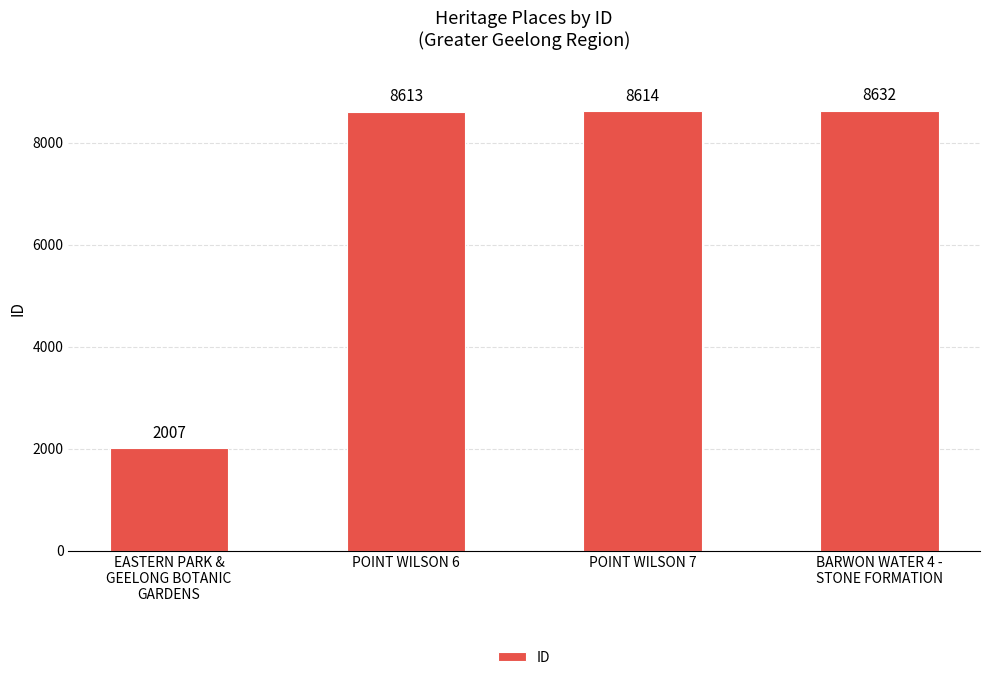

Reading left to right, extract all data points from this chart.

2007	8613	8614	8632